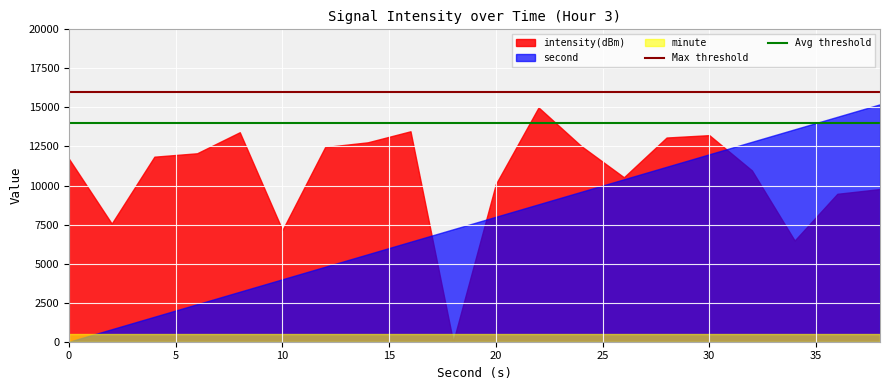

At how many categories does at least one series exceed 14241?

3